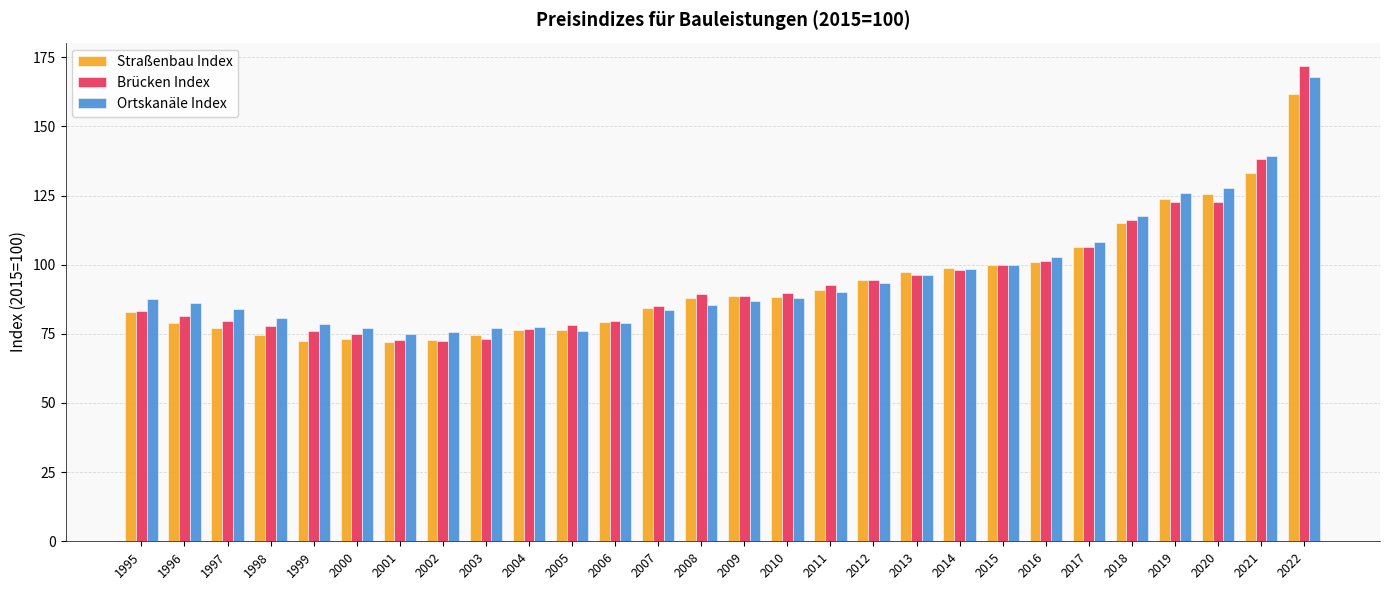

The value of Ortskanäle Index at 2013 is 96.2. True or false?

True